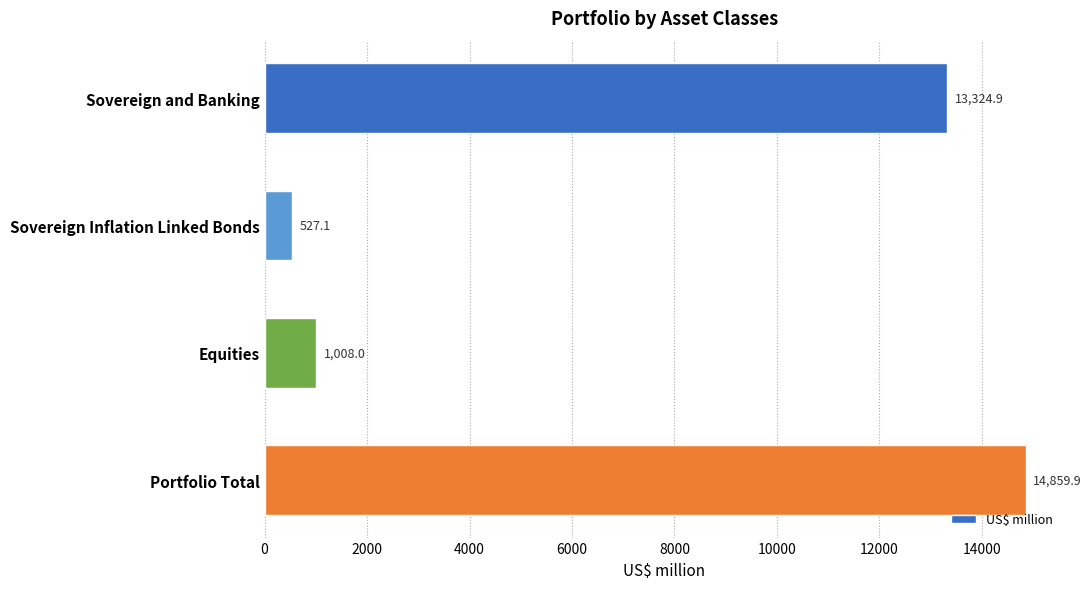

Approximately how many times larger is the value at Portfolio Total compared to Sovereign and Banking?

1.1